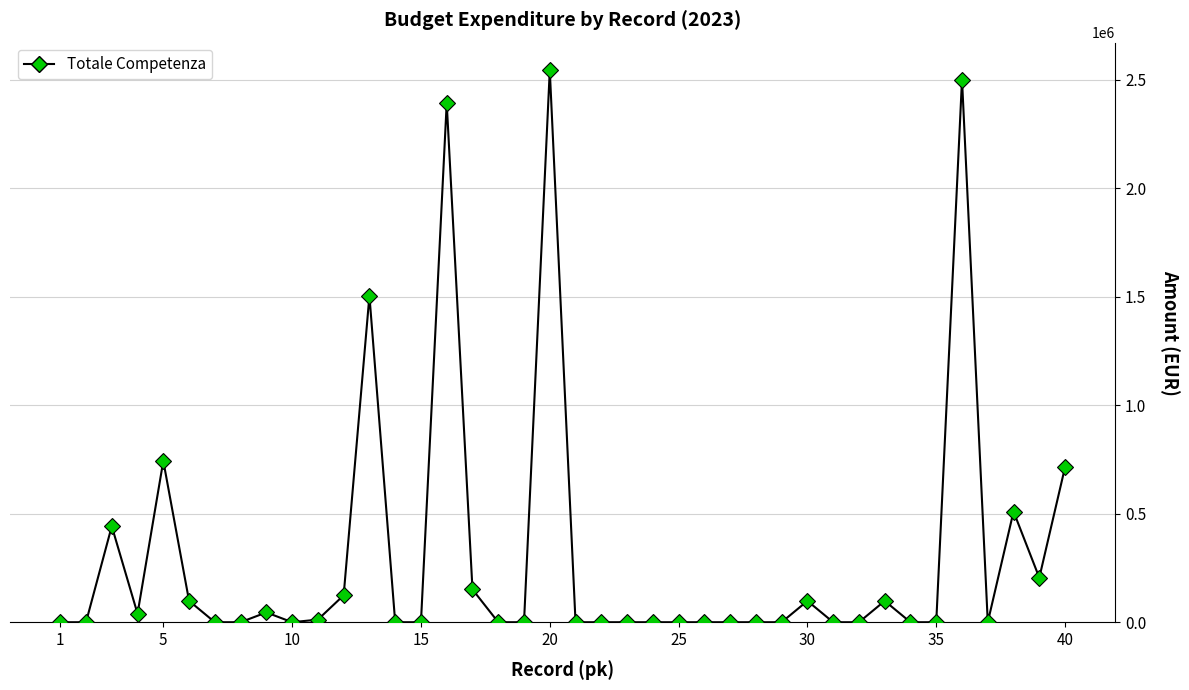

True or false: the data has more than 1 interior local peaks.

True